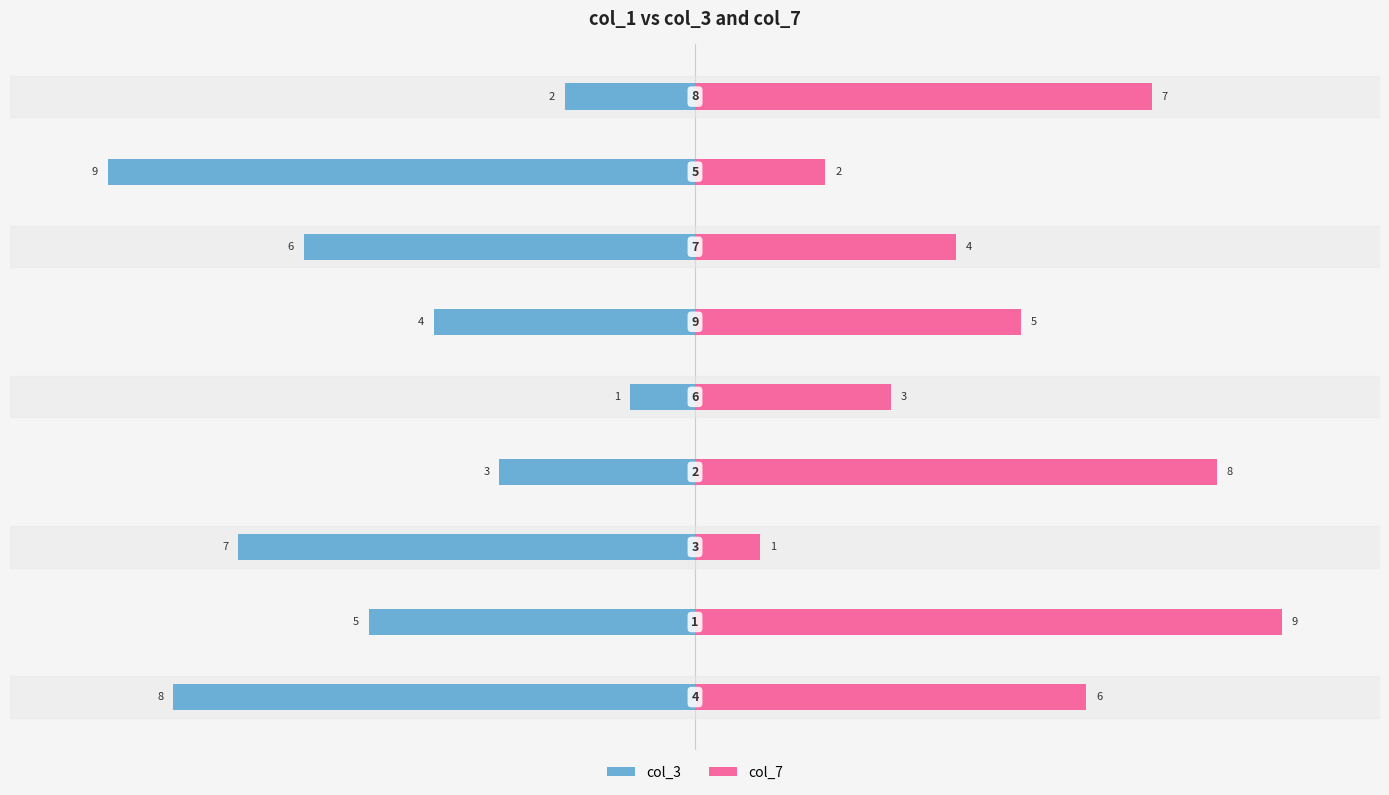

Which series has the widest spread of values?

col_3